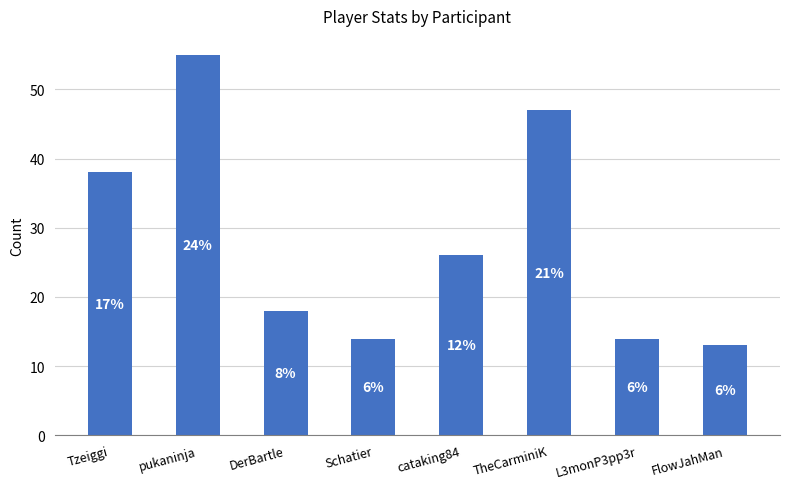

What is the value of the 7th bar from the left?

14